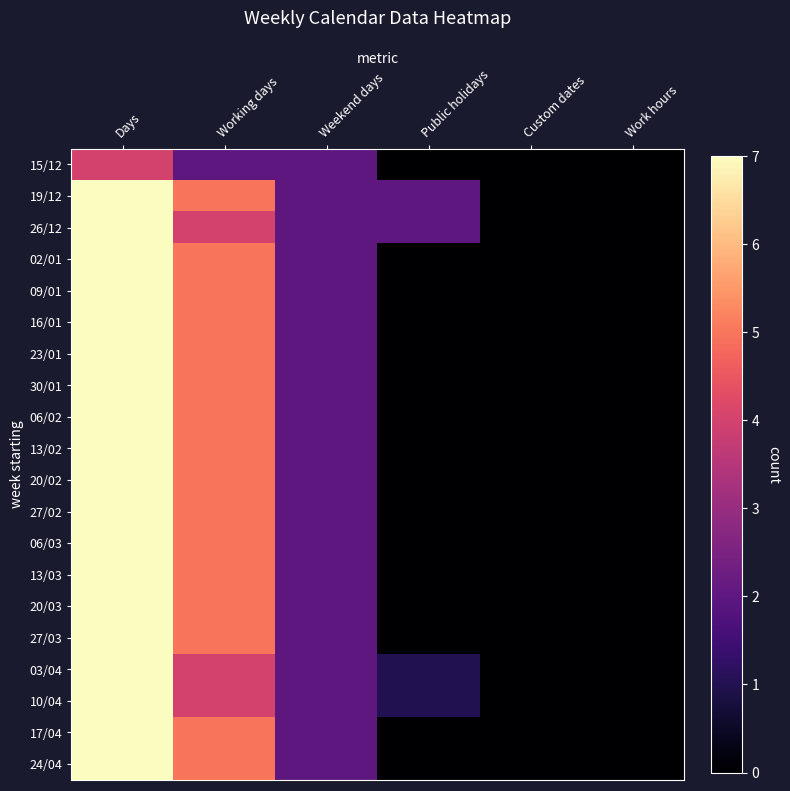

At how many categories does at least one series exceed 1?

4